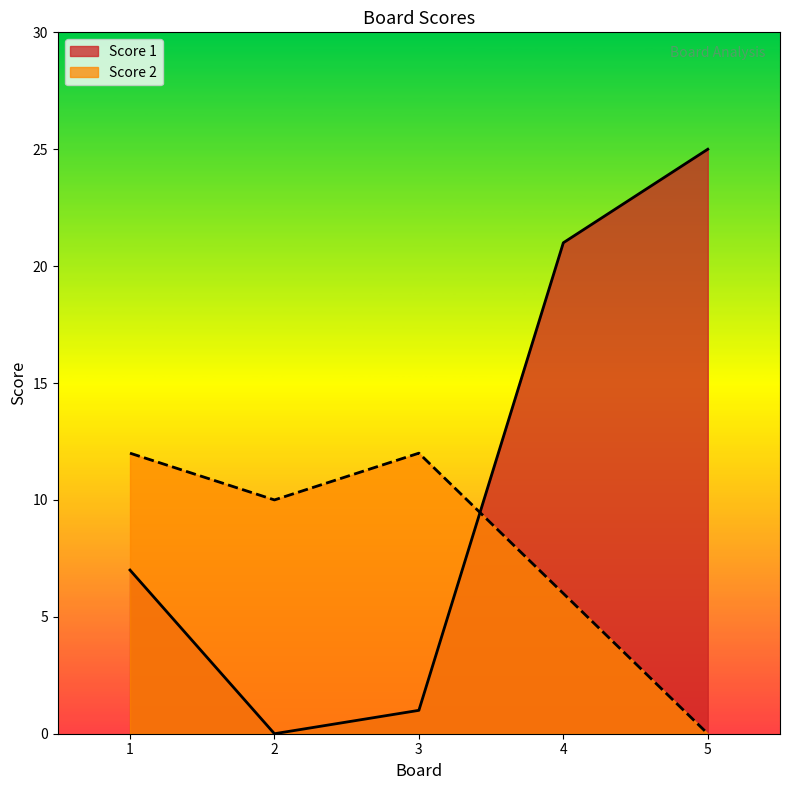

The value of Score 1 at 3 is 0. True or false?

False